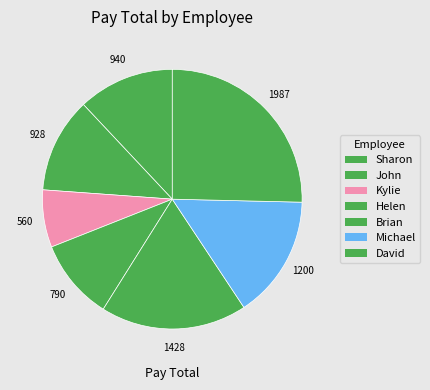

Rank the categories by value from highest to lowest.

David, Brian, Michael, Sharon, John, Helen, Kylie